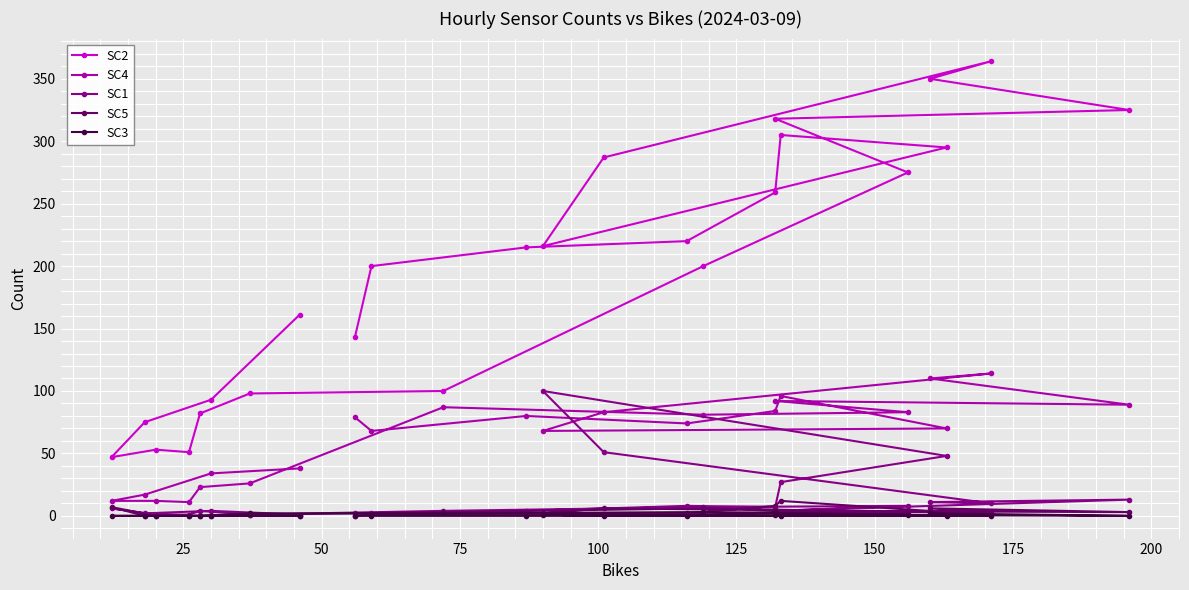

True or false: SC1 has a value of 8 at 12.

False